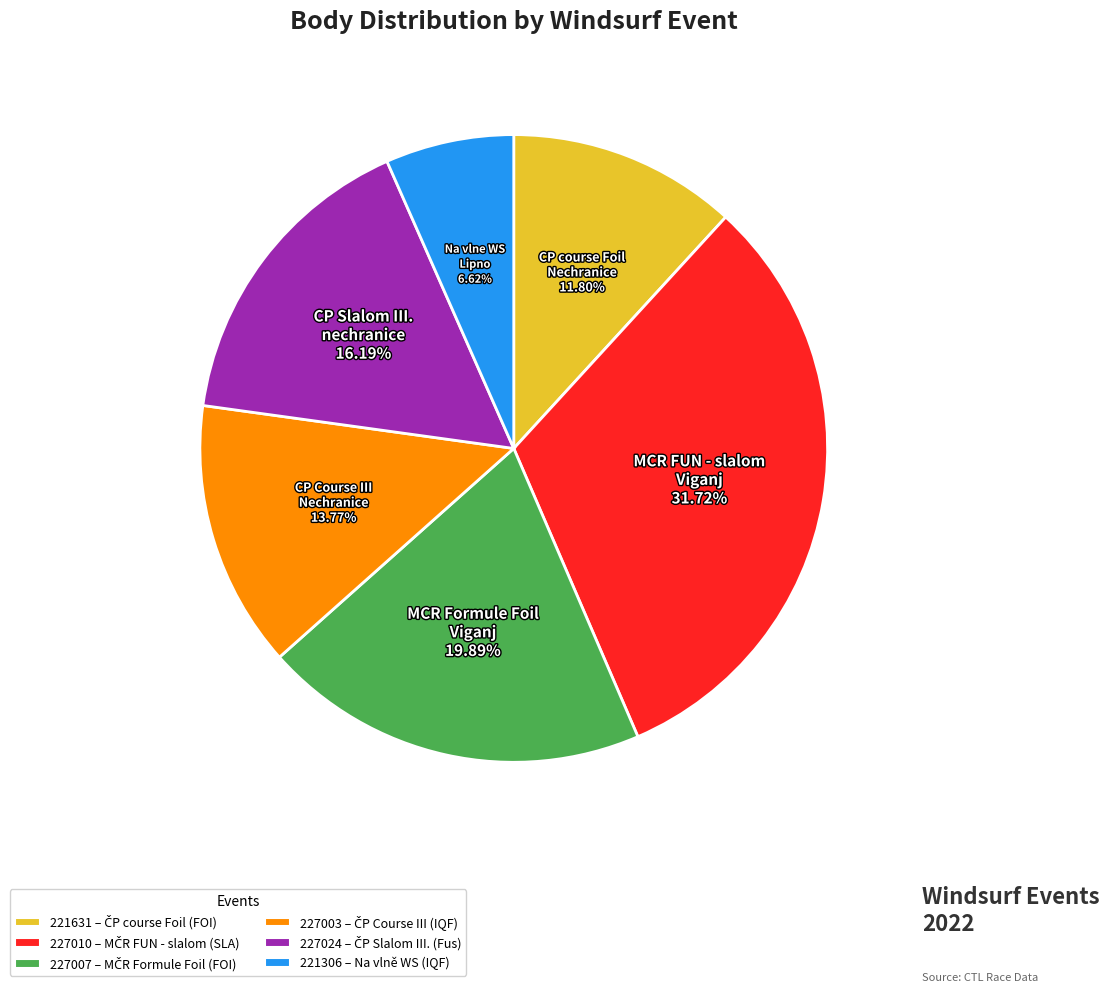

To the nearest percent, what percentage of the pie is 227003?

14%